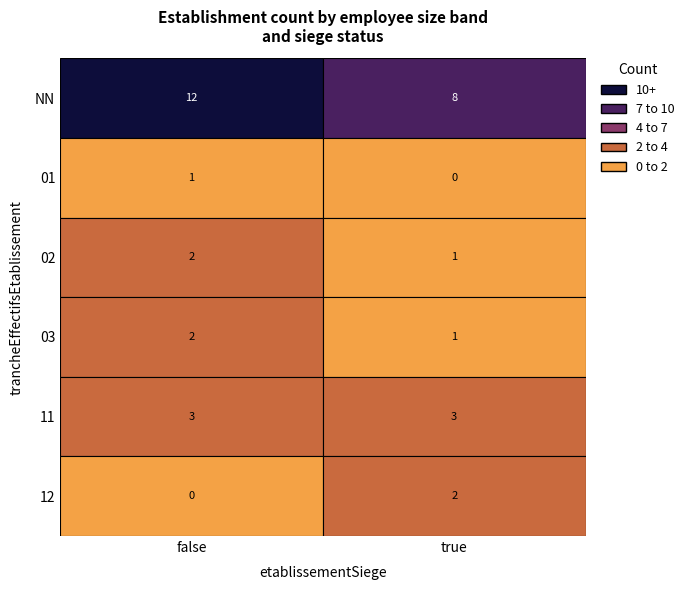

The chart shows a value of 0 at 01_true. True or false?

True